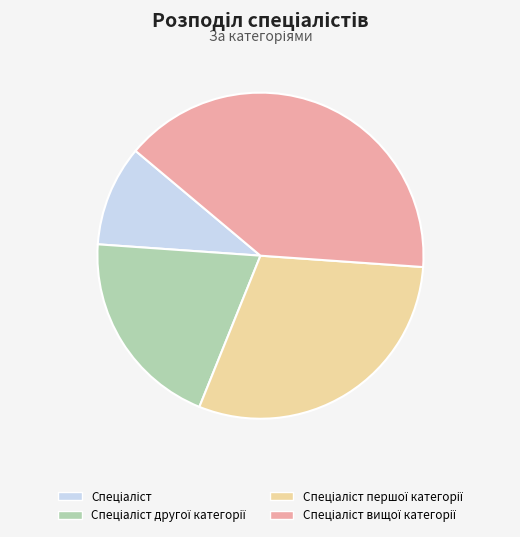

Is there a majority slice in this chart?

No